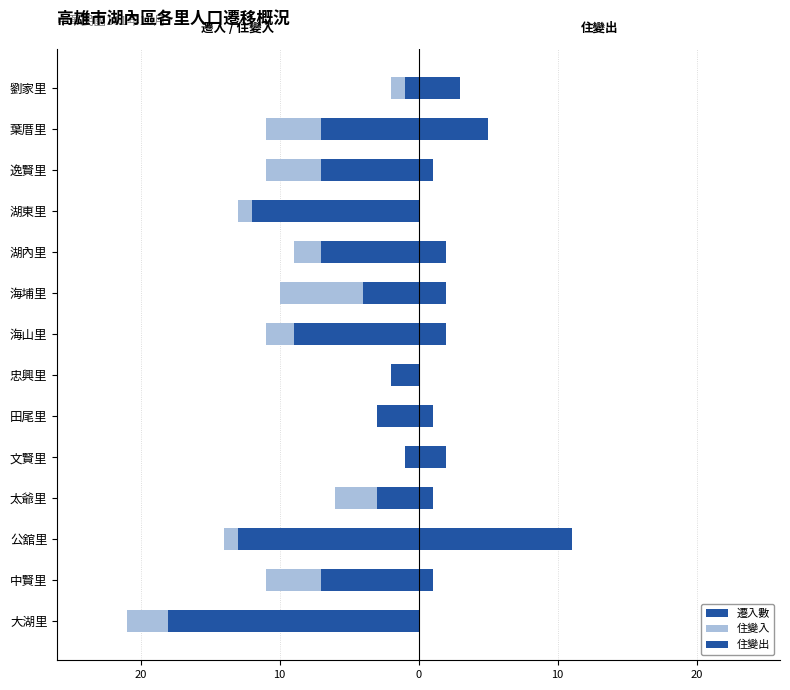

How many bars are there in each group?

3